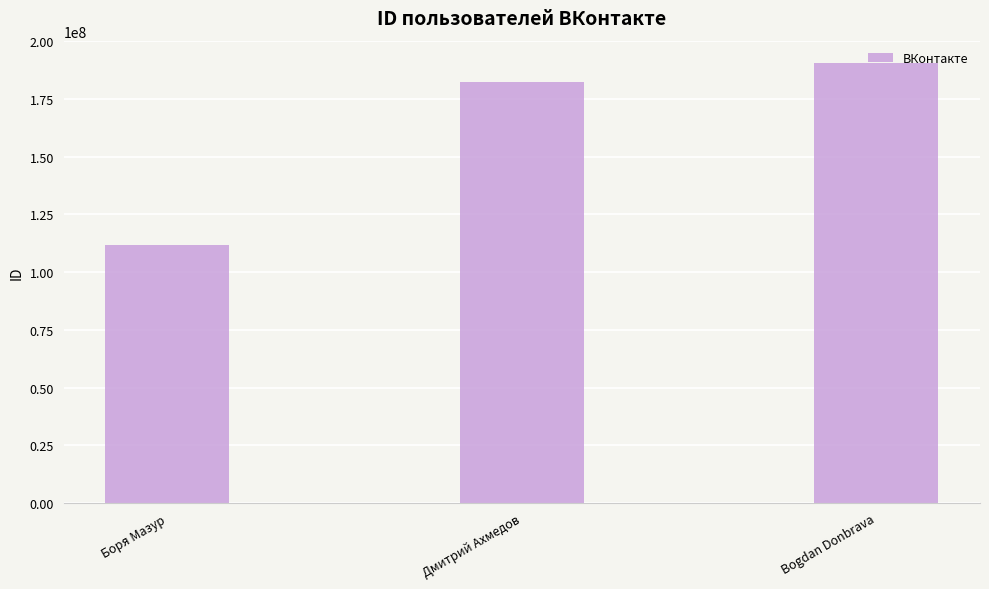

What is the value of the 3rd bar from the left?

190637790